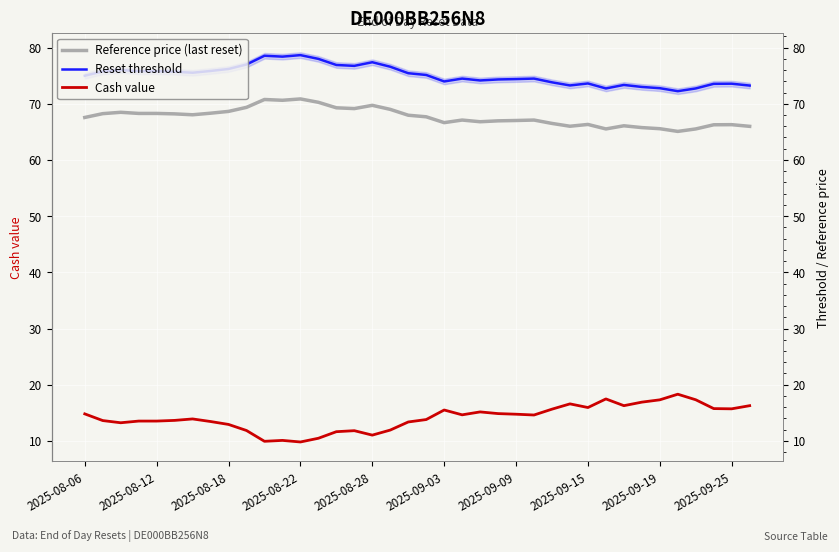

List the series in order of their peak value, lowest first.

Cash value, Reference price (last reset), Reset threshold